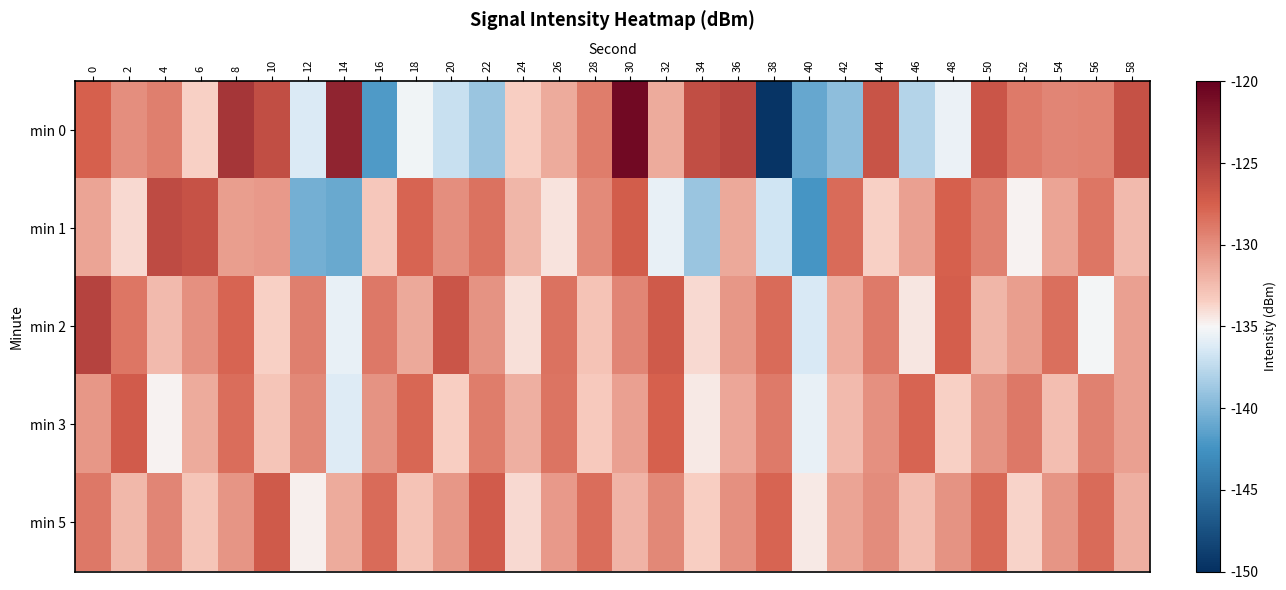

Which has a higher value, 32 or 8?

8